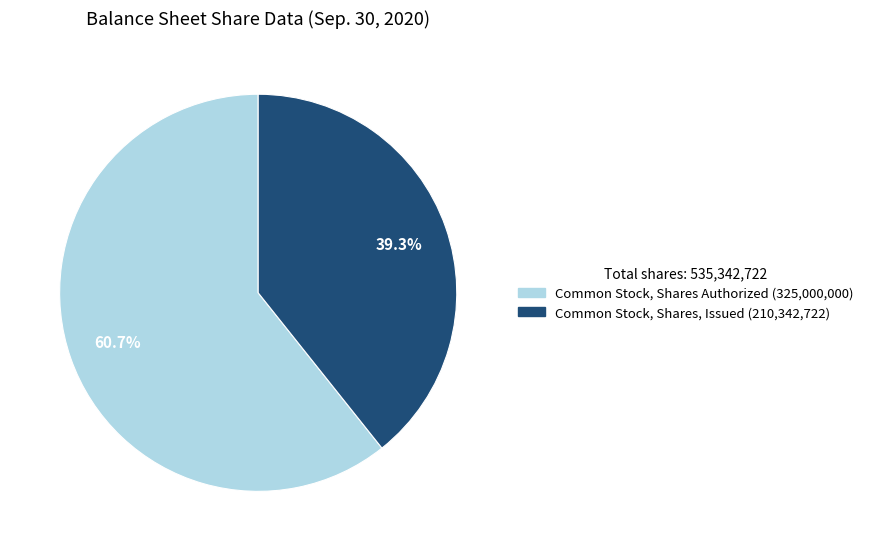

What percentage is NOT represented by Common Stock, Shares Authorized?

39.3%